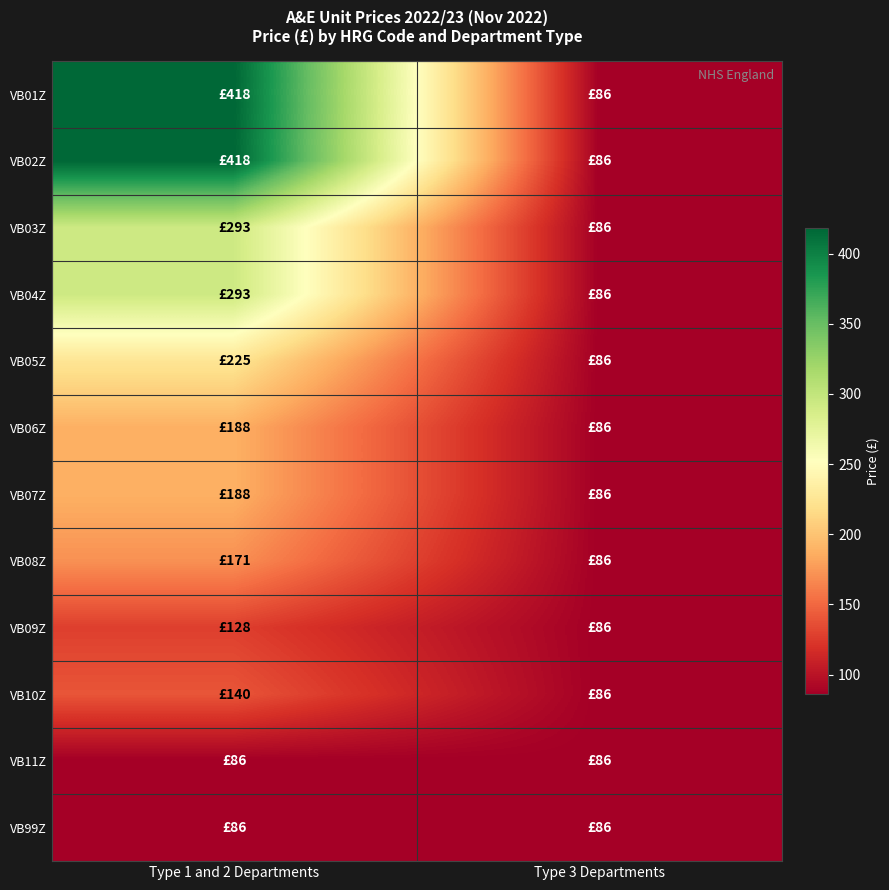

Reading left to right, list all the values displayed in this chart.

VB01Z: Type 1 and 2 Departments=418	Type 3 Departments=86
VB02Z: Type 1 and 2 Departments=418	Type 3 Departments=86
VB03Z: Type 1 and 2 Departments=293	Type 3 Departments=86
VB04Z: Type 1 and 2 Departments=293	Type 3 Departments=86
VB05Z: Type 1 and 2 Departments=225	Type 3 Departments=86
VB06Z: Type 1 and 2 Departments=188	Type 3 Departments=86
VB07Z: Type 1 and 2 Departments=188	Type 3 Departments=86
VB08Z: Type 1 and 2 Departments=171	Type 3 Departments=86
VB09Z: Type 1 and 2 Departments=128	Type 3 Departments=86
VB10Z: Type 1 and 2 Departments=140	Type 3 Departments=86
VB11Z: Type 1 and 2 Departments=86	Type 3 Departments=86
VB99Z: Type 1 and 2 Departments=86	Type 3 Departments=86